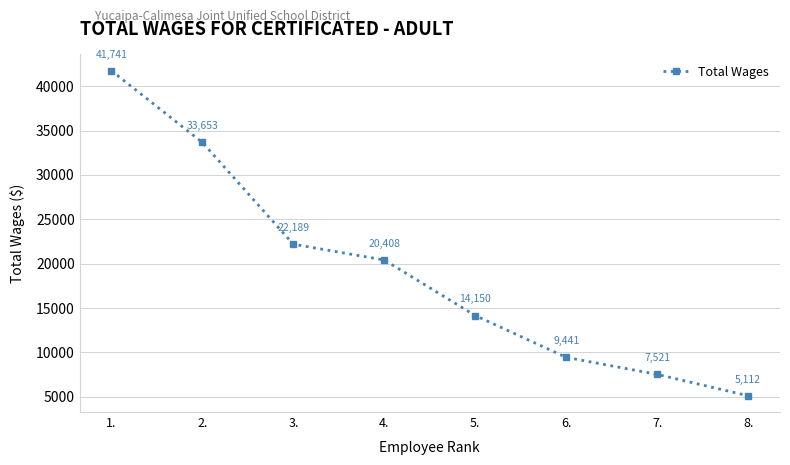

What is the average value?

19277